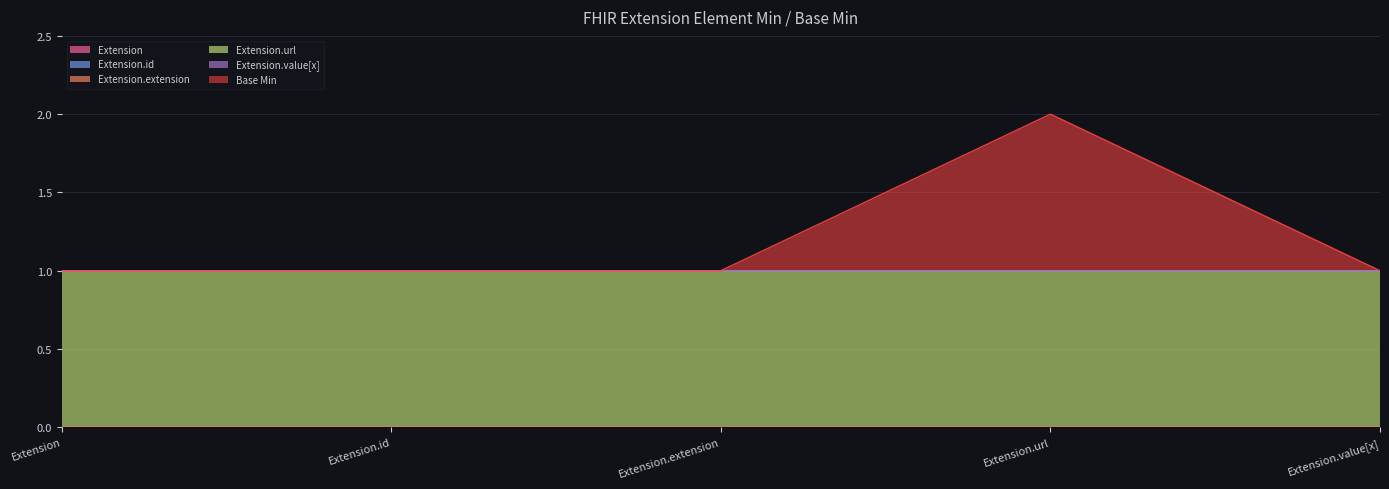

What is the difference between the highest and lowest values at Extension.extension?

1